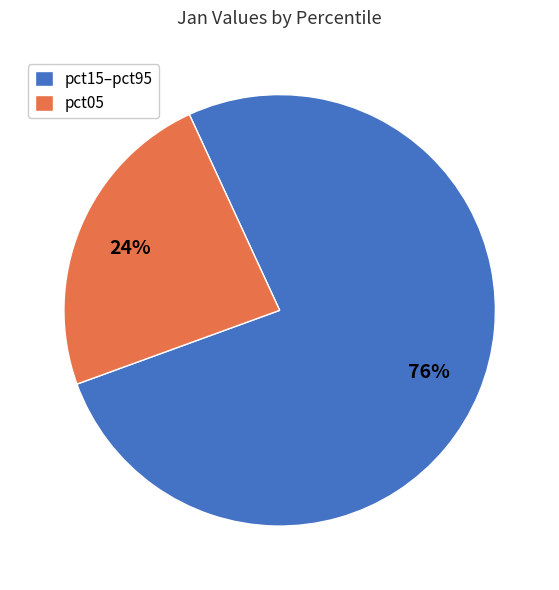

To the nearest percent, what percentage of the pie is pct15–pct95?

76%